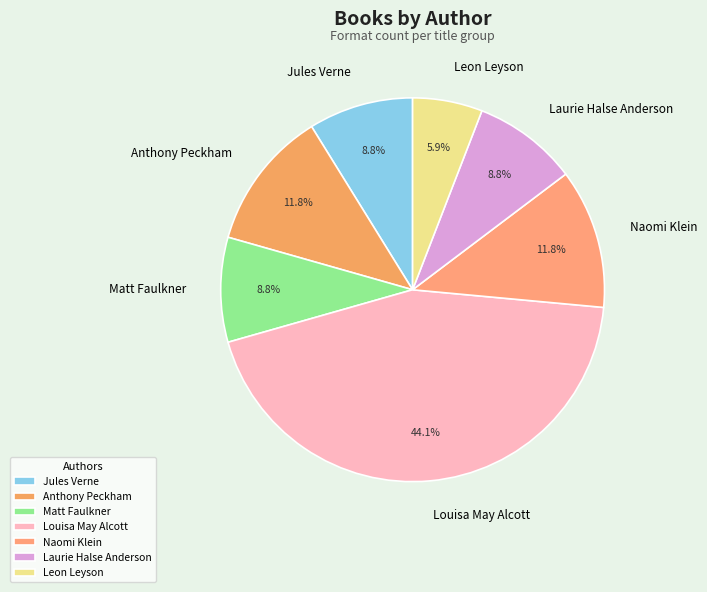

Combined, what portion of the pie is Laurie Halse Anderson and Anthony Peckham?

20.6%